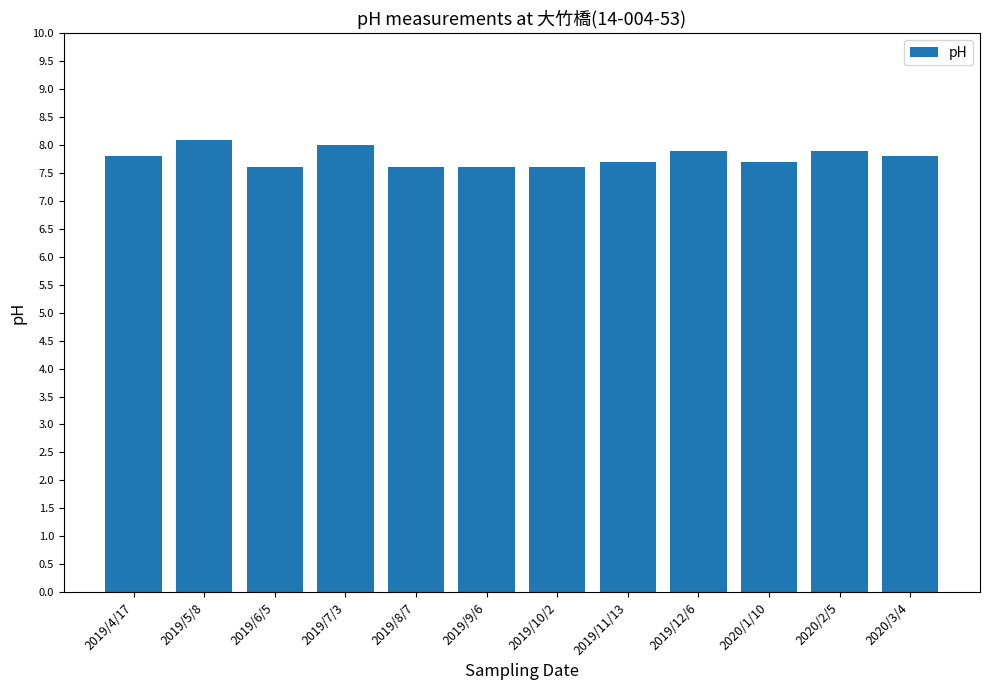

What is the change in value from 2019/6/5 to 2020/3/4?

+0.2